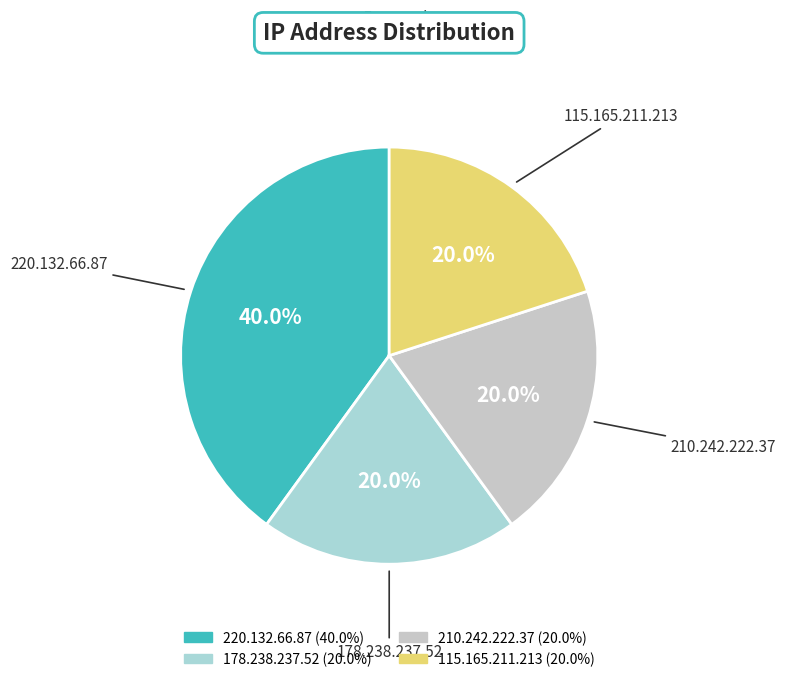

What percentage is the 115.165.211.213 slice, to the nearest percent?

20%